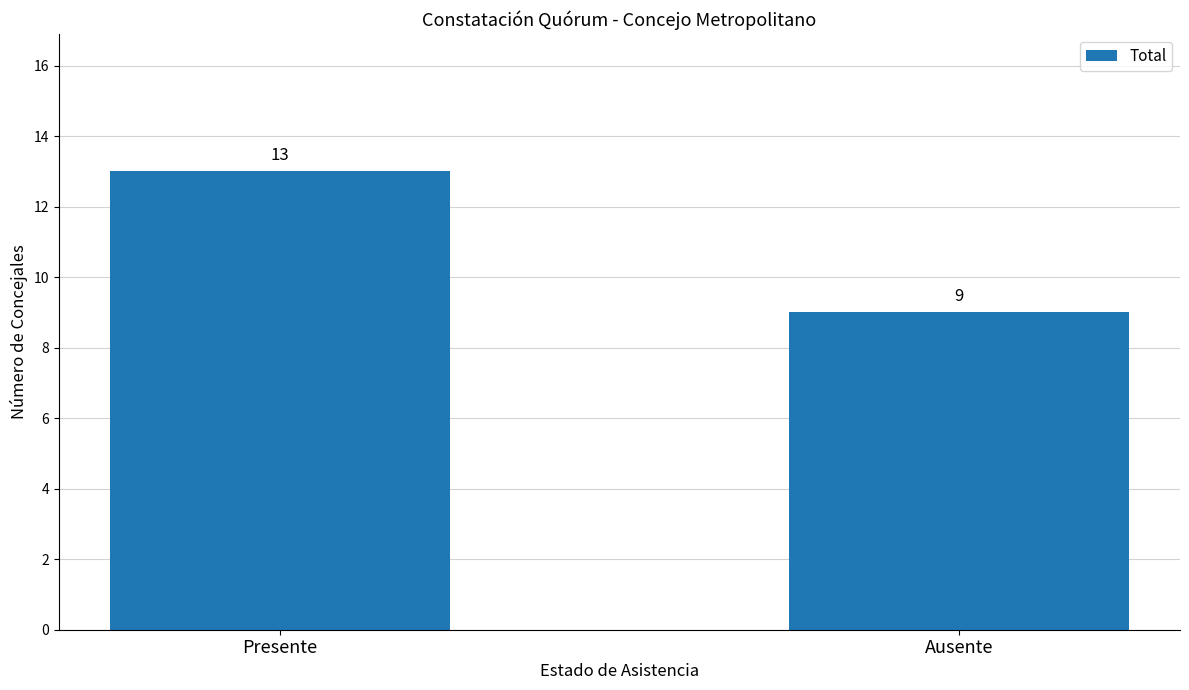

What is the change in value from Presente to Ausente?

-4